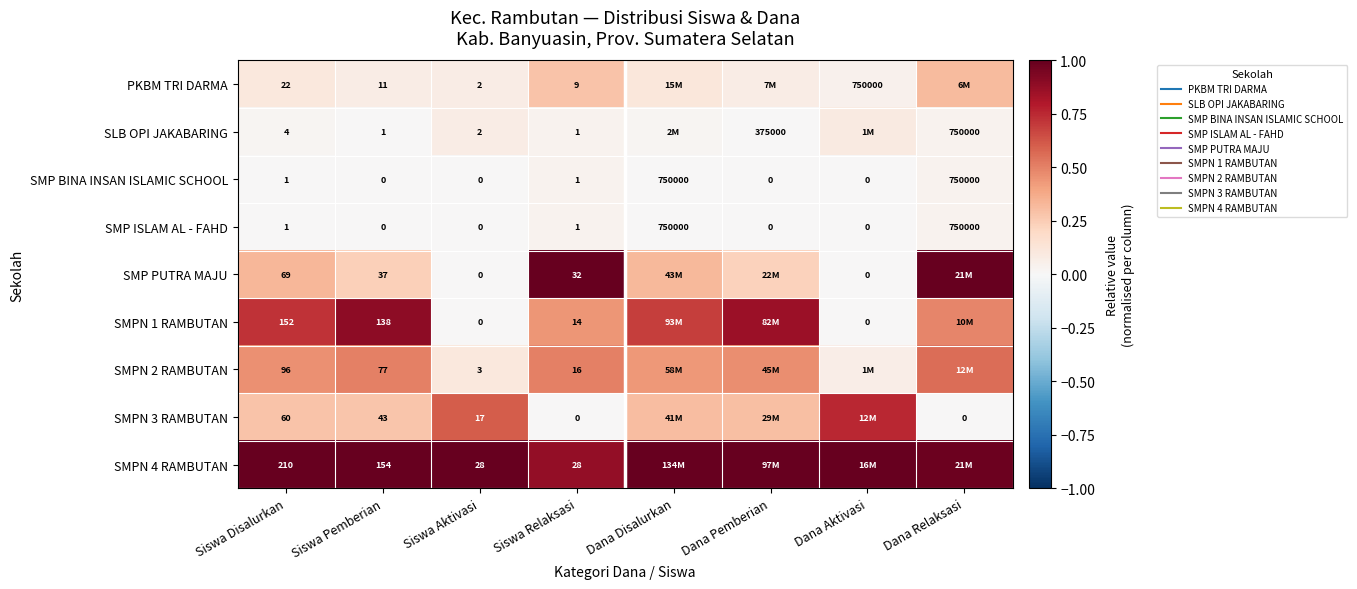

What is the difference between the highest and lowest values at Dana Aktivasi?

1.0